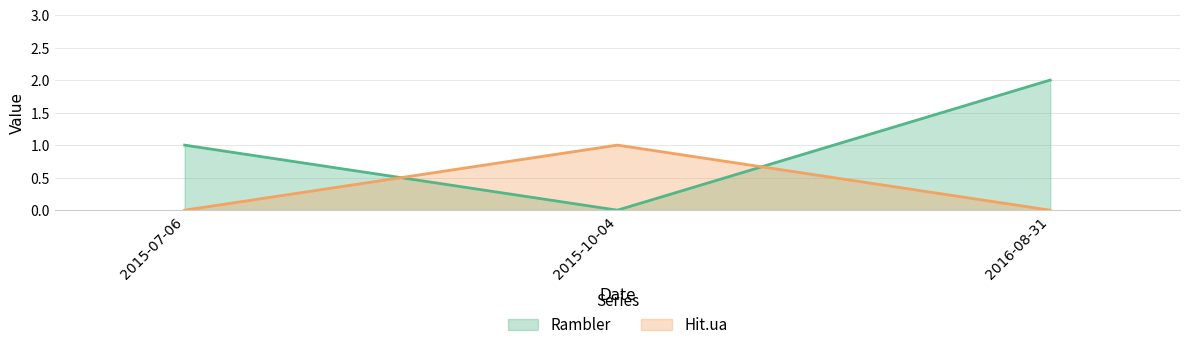

What is the difference between the maximum and minimum values in the Hit.ua series?

1